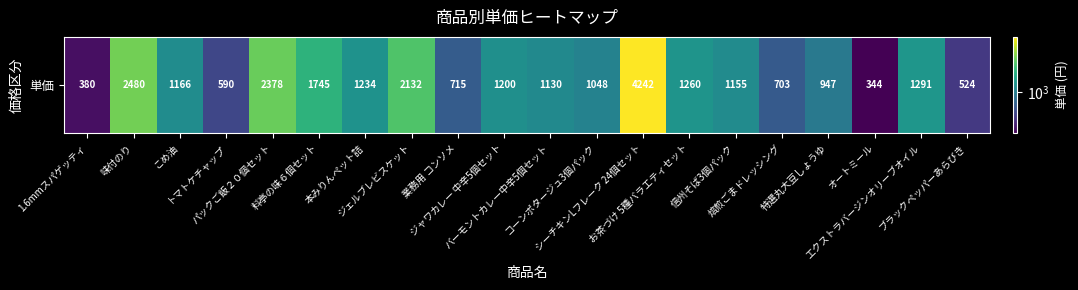

Reading left to right, transcribe all the data shown in this chart.

1.6mmスパゲッティ=380	味付のり=2480	こめ油=1166	トマトケチャップ=590	パックご飯２０個セット=2378	料亭の味６個セット=1745	本みりんペット詰=1234	ジェルブレビスケット=2132	業務用 コンソメ=715	ジャワカレー 中辛5個セット=1200	バーモントカレー中辛5個セット=1130	コーンポタージュ3個パック=1048	シーチキンLフレーク 24個セット=4242	お茶づけ 5種バラエティセット=1260	信州そば3個パック=1155	焙煎ごまドレッシング=703	特選丸大豆しょうゆ=947	オートミール=344	エクストラバージンオリーブオイル=1291	ブラックペッパーあらびき=524